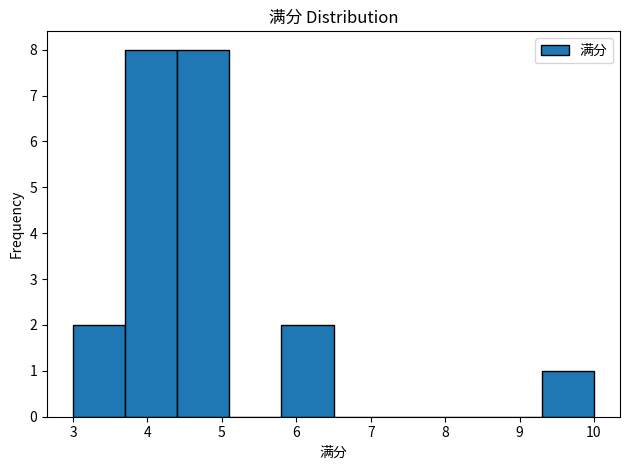

Reading left to right, transcribe this chart: for each bar, give the range it covers on the x-axis and its height. The values are not printed on the chart, so give them approximately, as read against the axis.

3.0 to 3.7: 2
3.7 to 4.4: 8
4.4 to 5.1: 8
5.1 to 5.8: 0
5.8 to 6.5: 2
6.5 to 7.2: 0
7.2 to 7.9: 0
7.9 to 8.6: 0
8.6 to 9.3: 0
9.3 to 10.0: 1